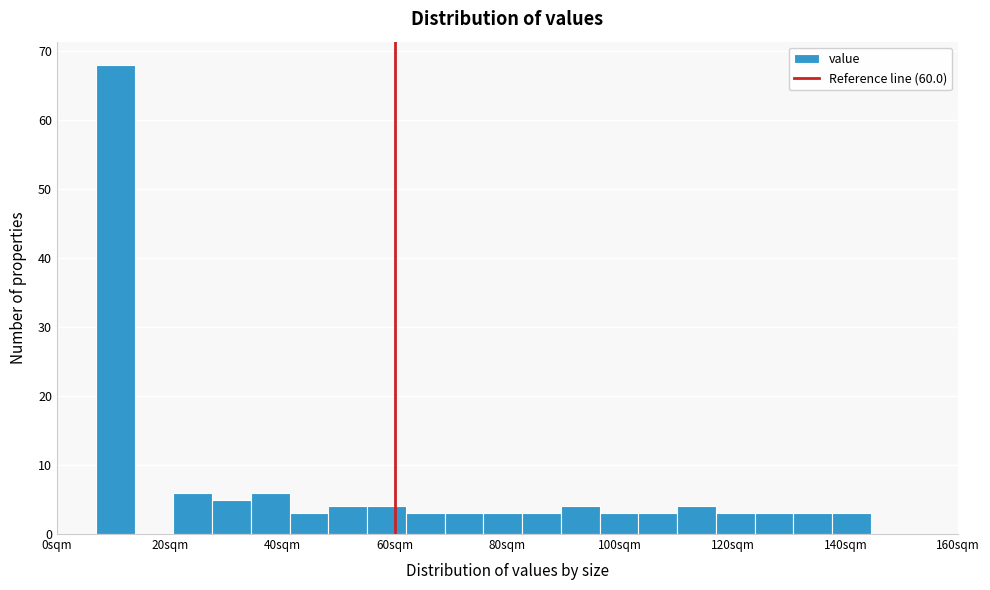

Read against the x-axis, roughly where is the centre of the tallest bar?

10